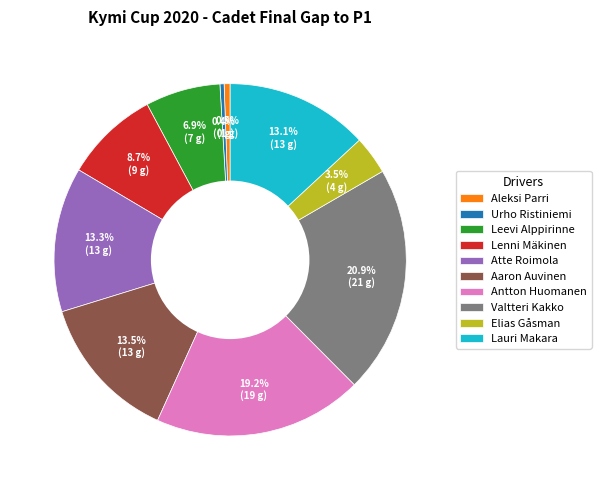

Combined, do Lenni Mäkinen and Aaron Auvinen account for over 50%?

No